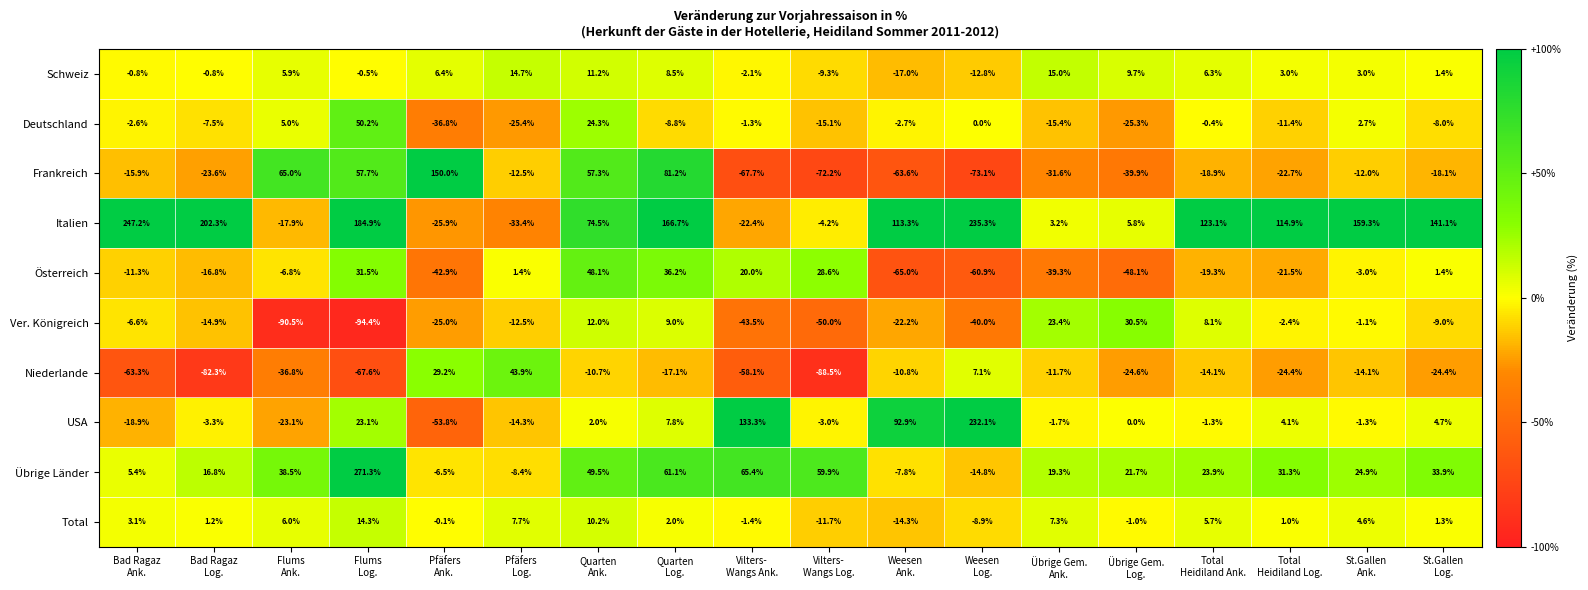

At how many categories does at least one series exceed 21?

18